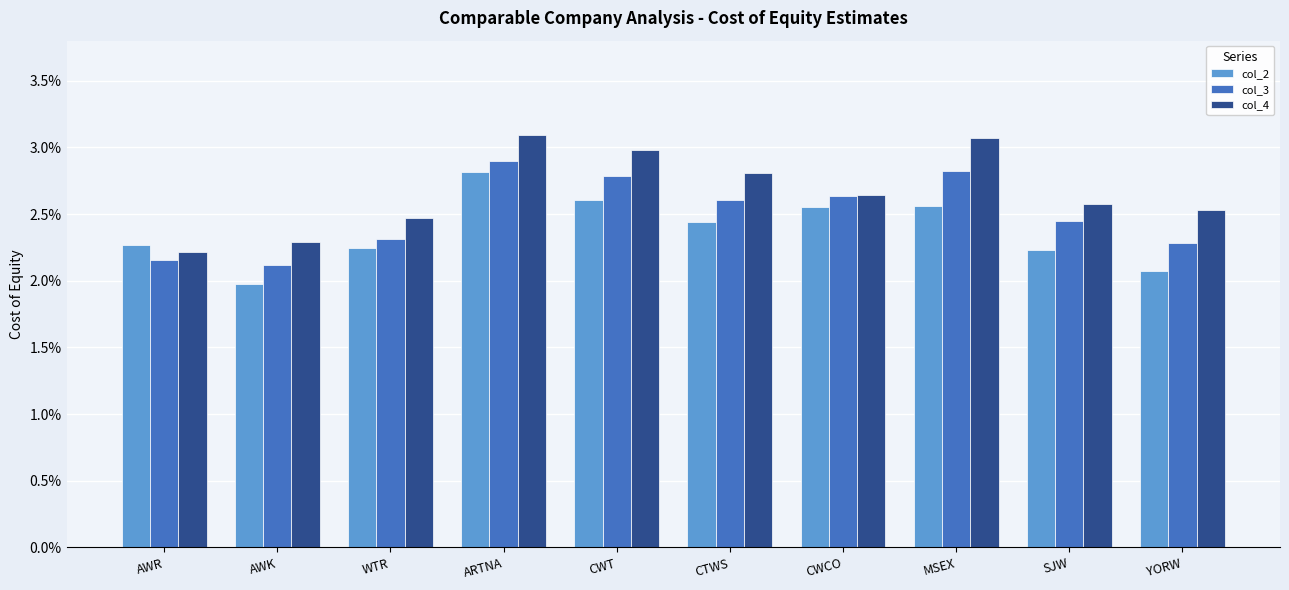

What is the sum of all col_4 values?

0.3